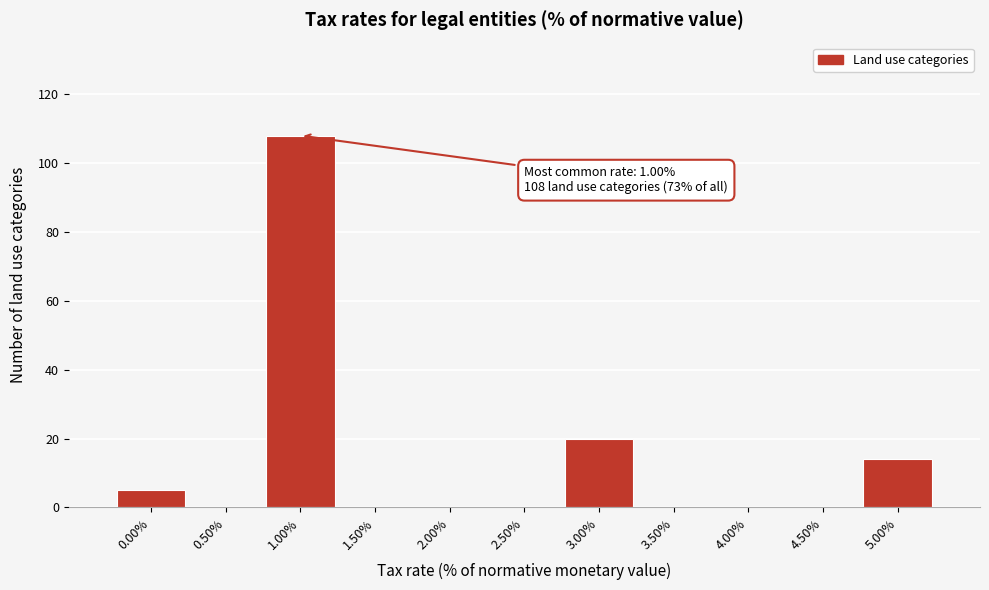

Reading left to right, list all the values displayed in this chart.

0.00%=5	0.50%=0	1.00%=108	1.50%=0	2.00%=0	2.50%=0	3.00%=20	3.50%=0	4.00%=0	4.50%=0	5.00%=14